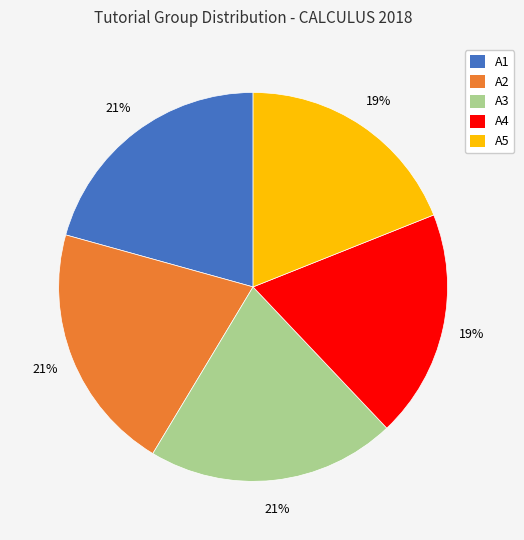

The A5 slice represents 19% of the pie. True or false?

True